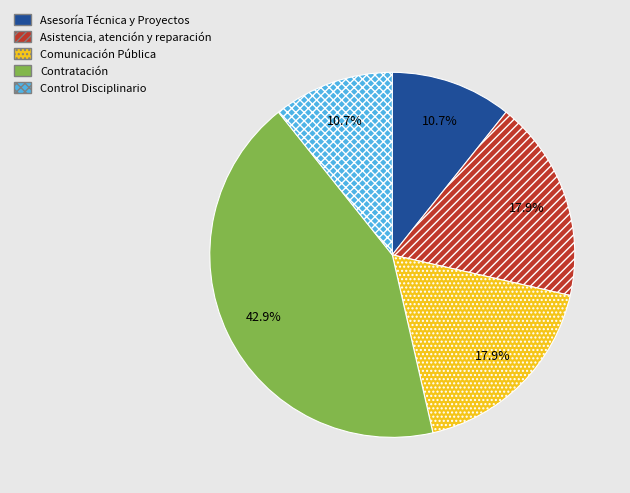

To the nearest percent, what percentage of the pie is Control Disciplinario?

11%